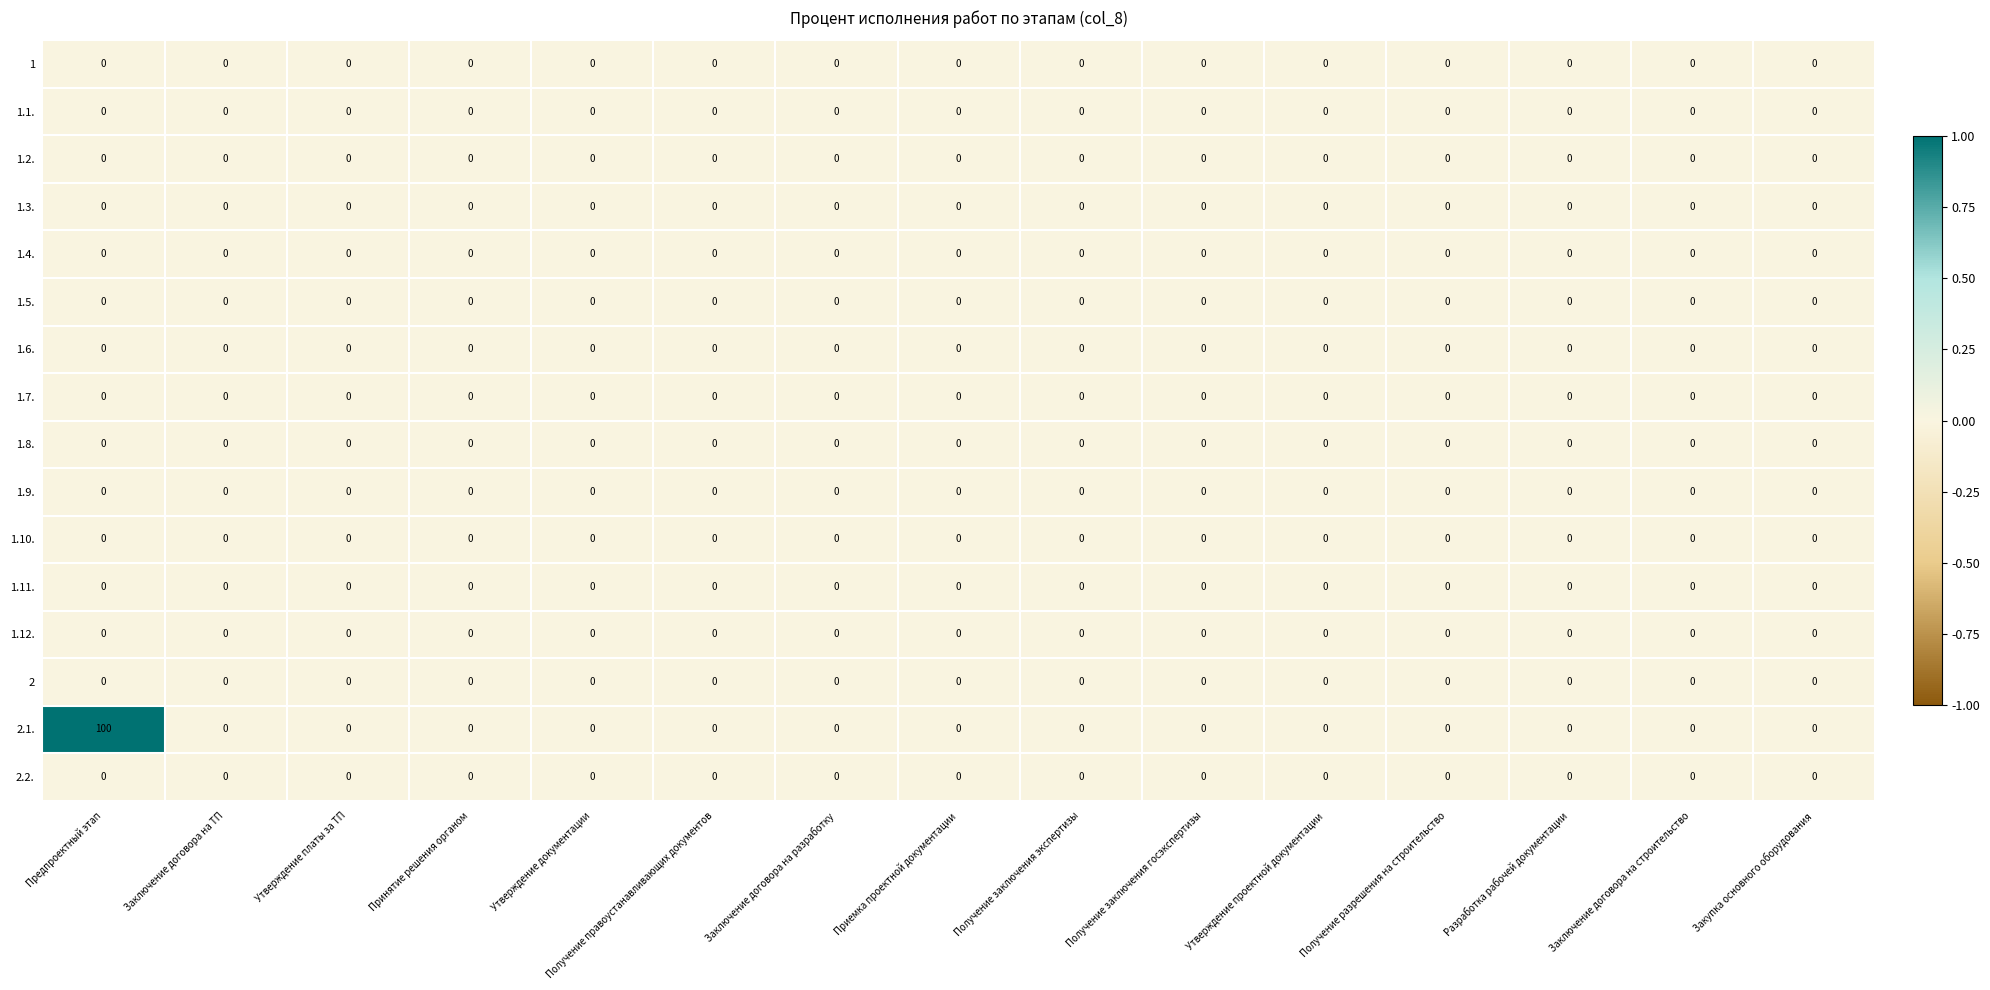

What is the maximum value for 2.1.?

100